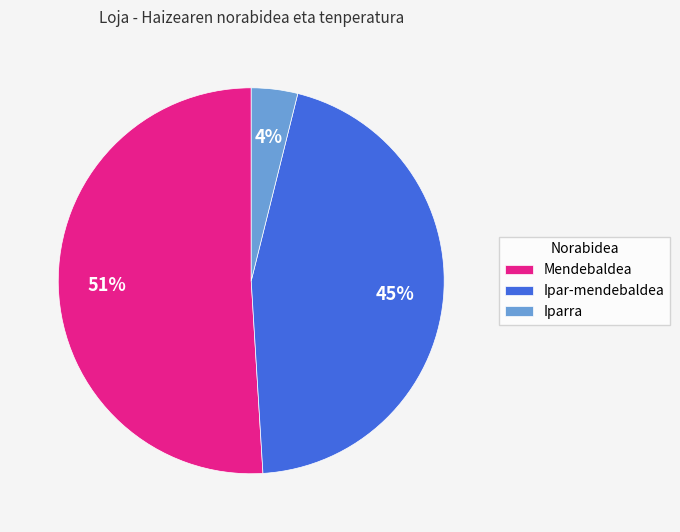

Does Mendebaldea account for over 50% of the chart?

Yes